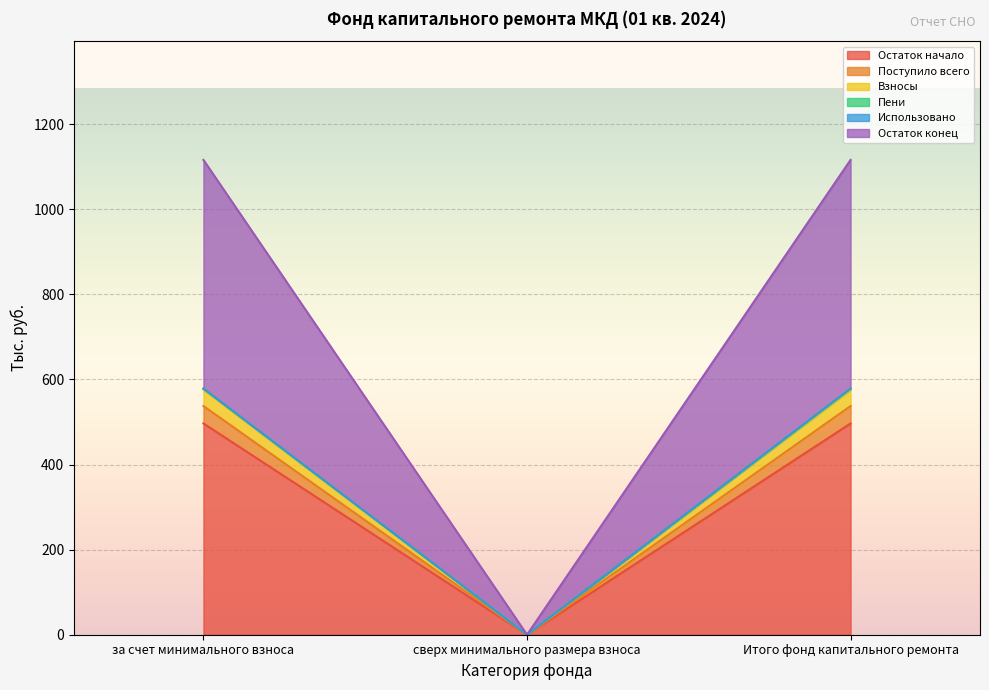

What is the sum of all Остаток начало values?

993.4